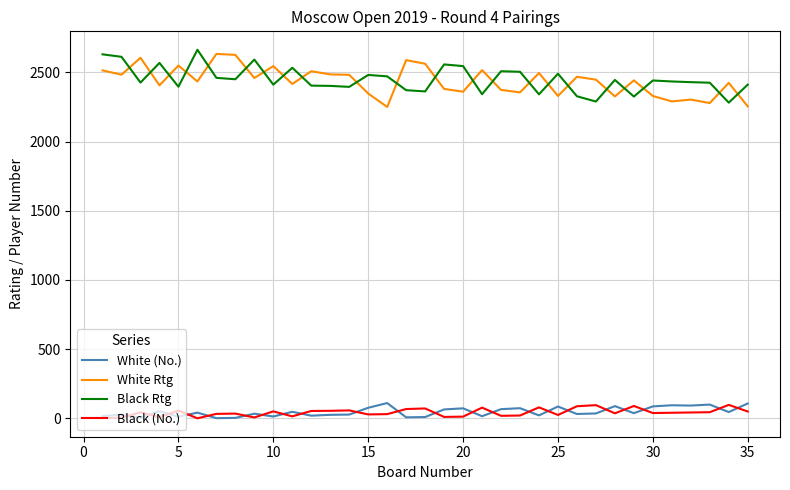

What is the maximum value shown in the chart?

2663